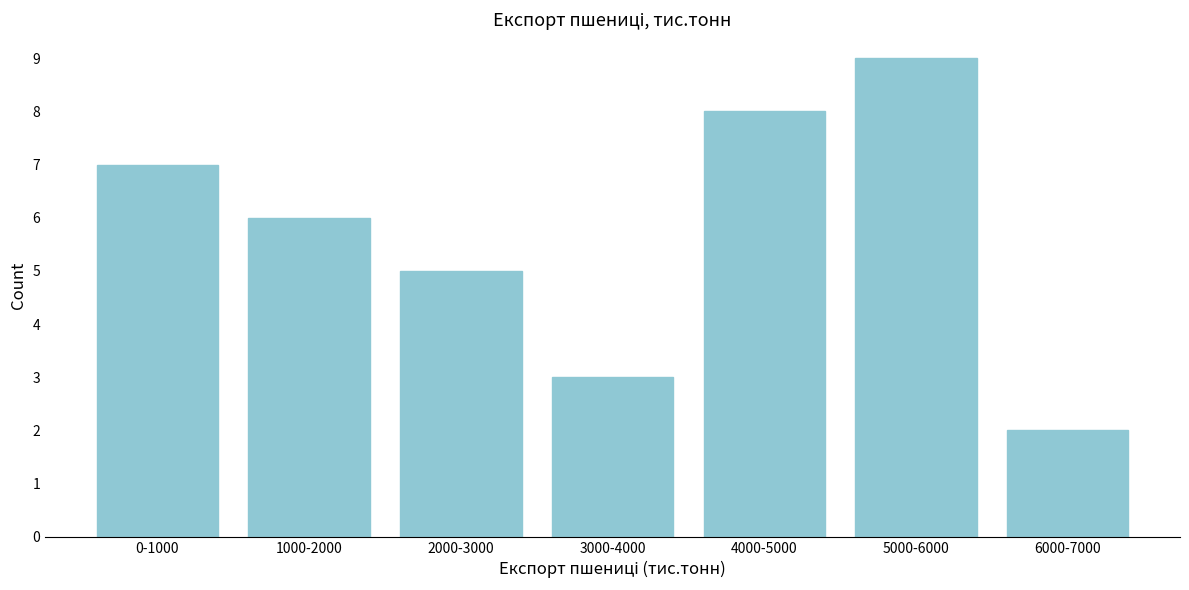

Reading left to right, list all the values displayed in this chart.

0-1000=7	1000-2000=6	2000-3000=5	3000-4000=3	4000-5000=8	5000-6000=9	6000-7000=2